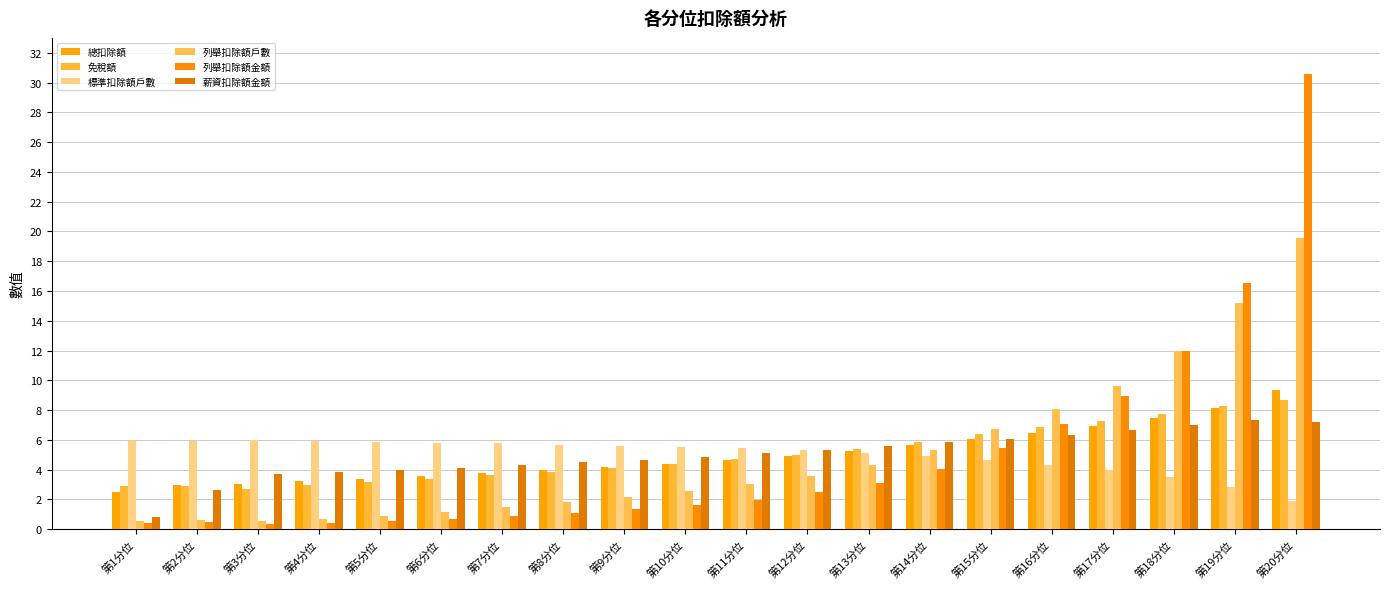

What is the difference between the second highest and second lowest values in the 列舉扣除額戶數 series?

14.6